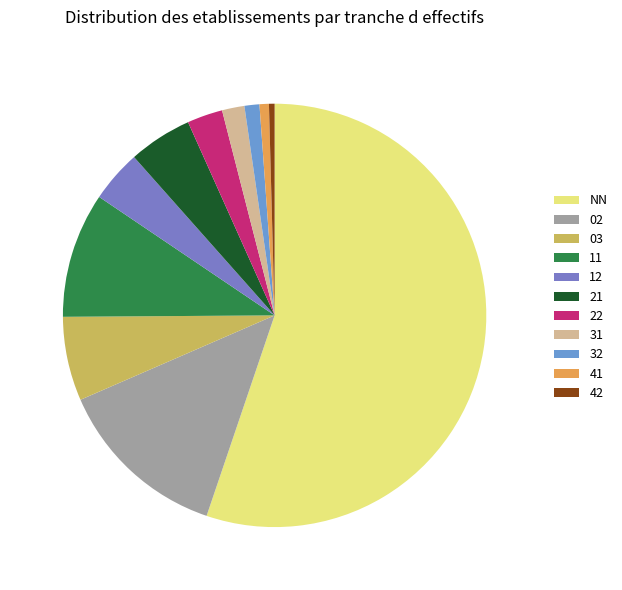

Count the number of slices in the pie.

11